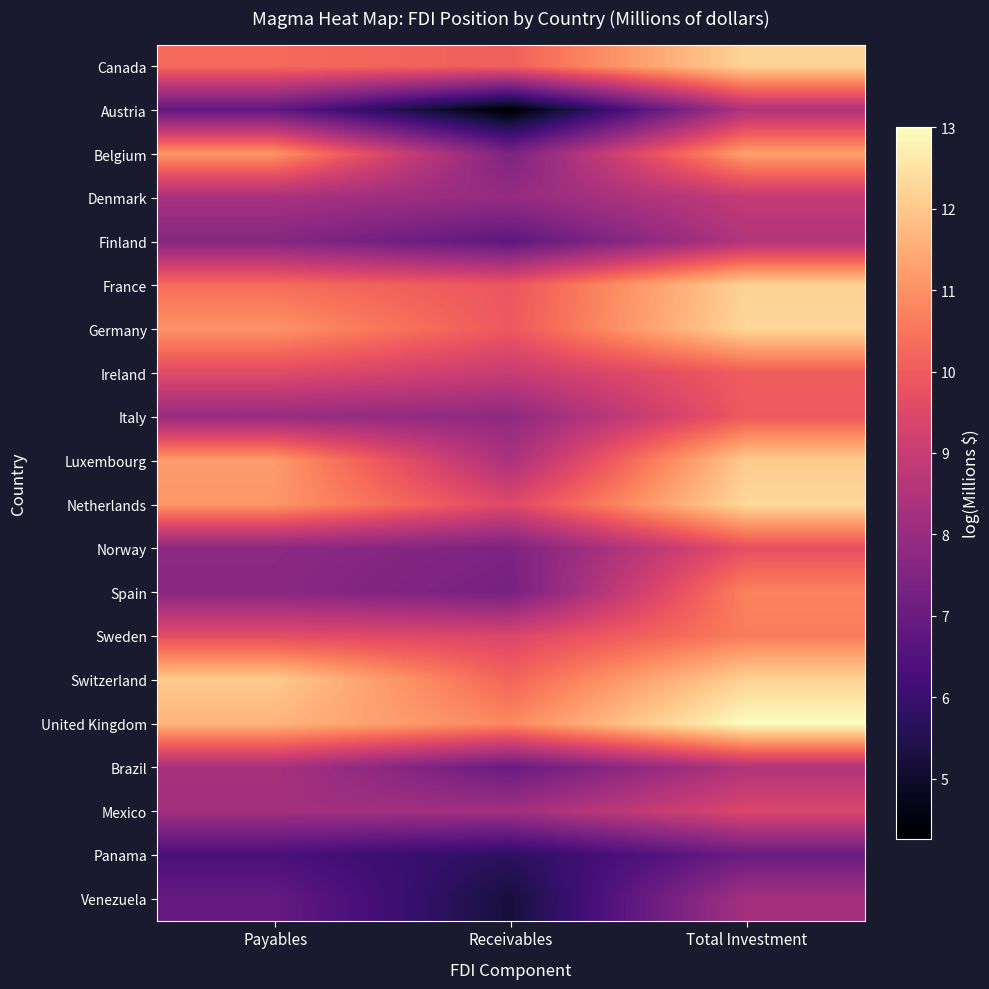

At which category does the chart reach its minimum across all series?

Receivables